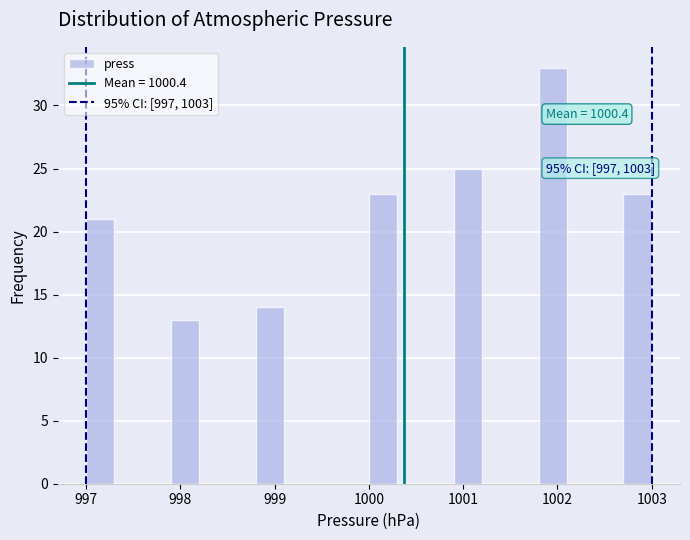

Read against the x-axis, roughly where is the centre of the tallest bar?

1002.0